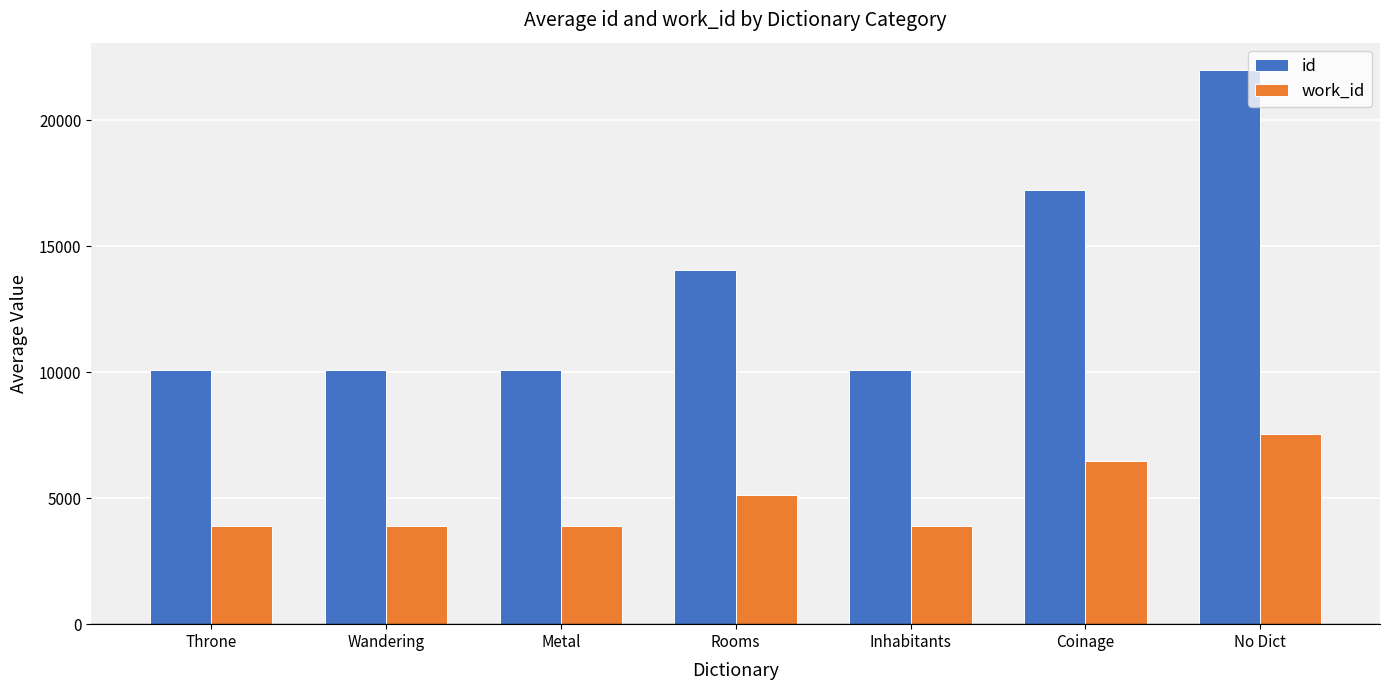

The work_id series shows 3899.0 at Wandering. True or false?

True